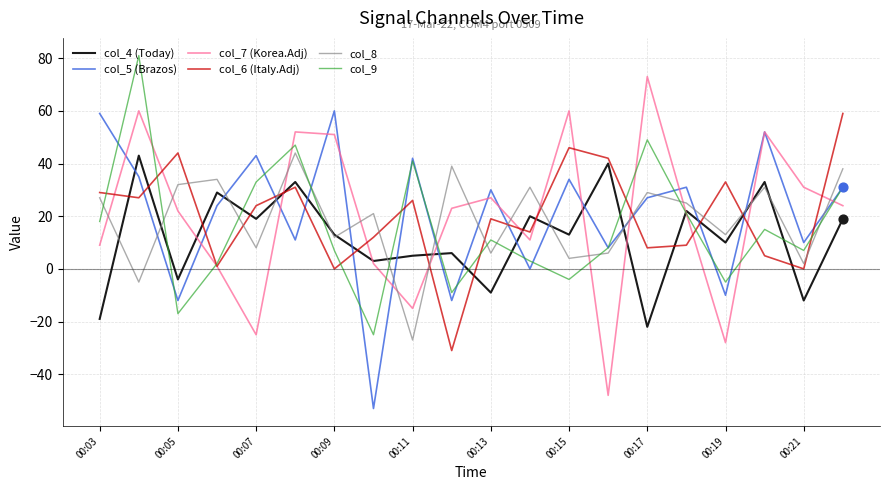

True or false: col_9 and col_8 intersect in this chart.

True